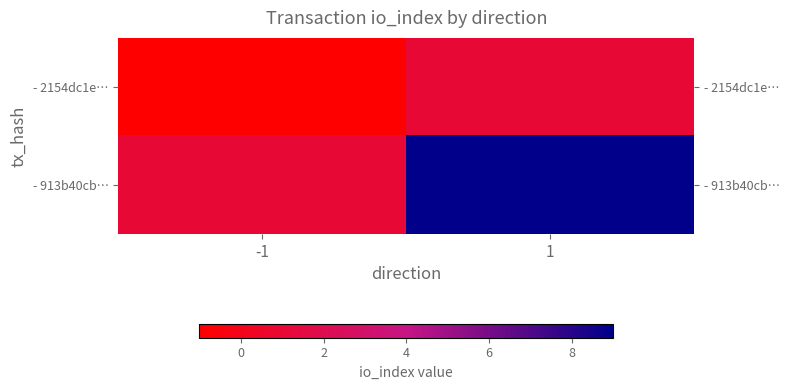

Rank the series at -1 from lowest to highest value.

- 2154dc1e…, - 913b40cb…